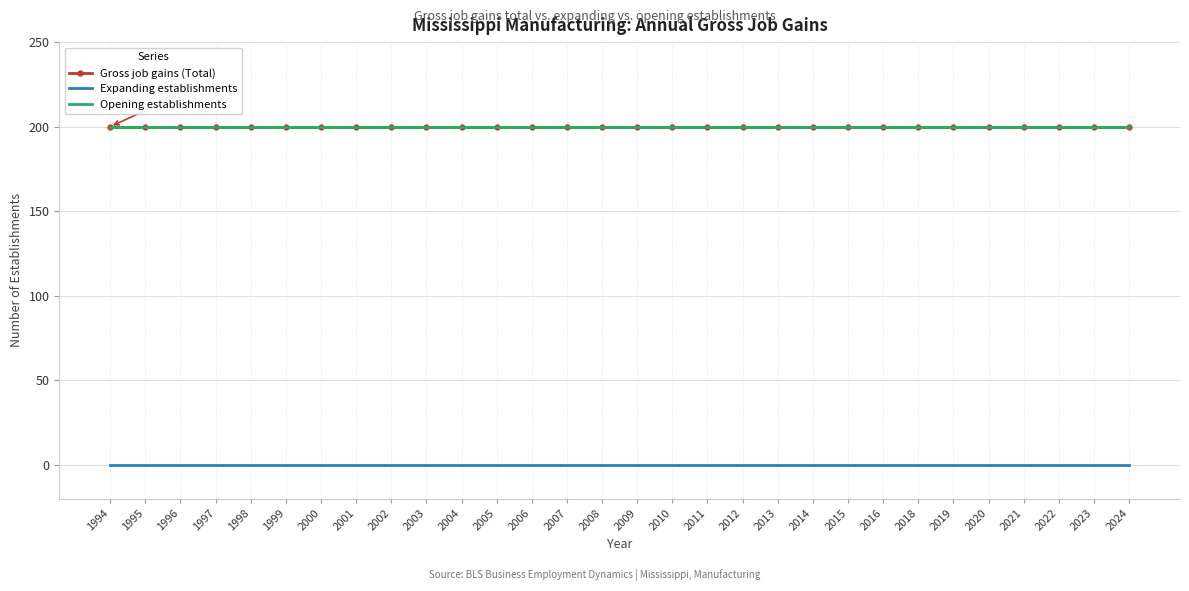

At which category is the sum across all series the highest?

1994